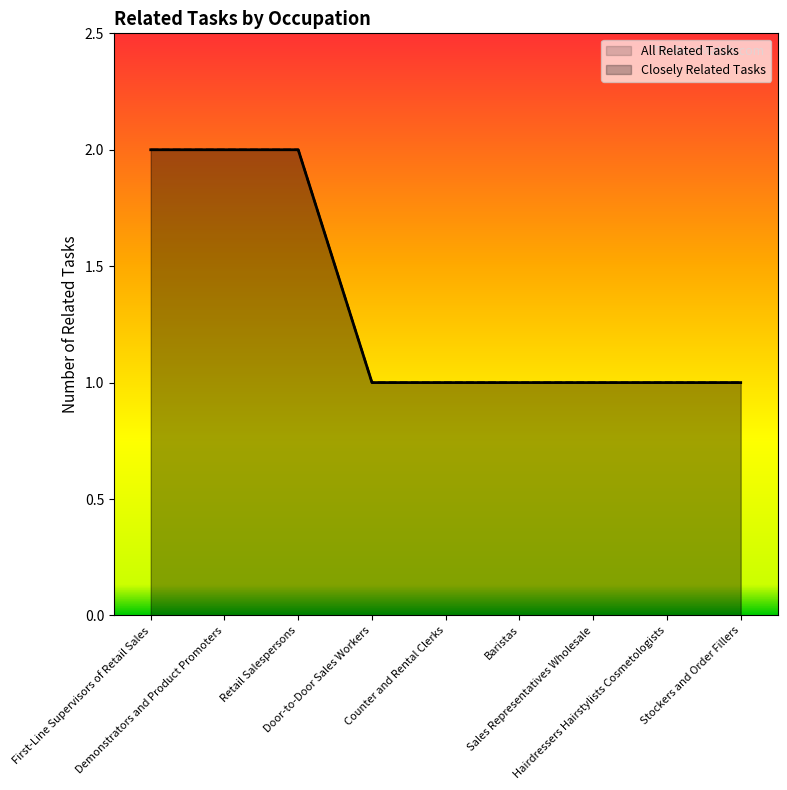

What is the approximate value at Hairdressers Hairstylists Cosmetologists?

1